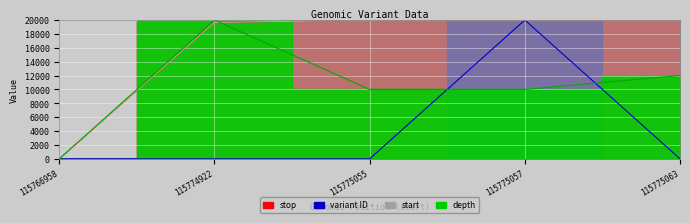

Rank the categories by depth value from lowest to highest.

115766958, 115775055, 115775057, 115775063, 115774922